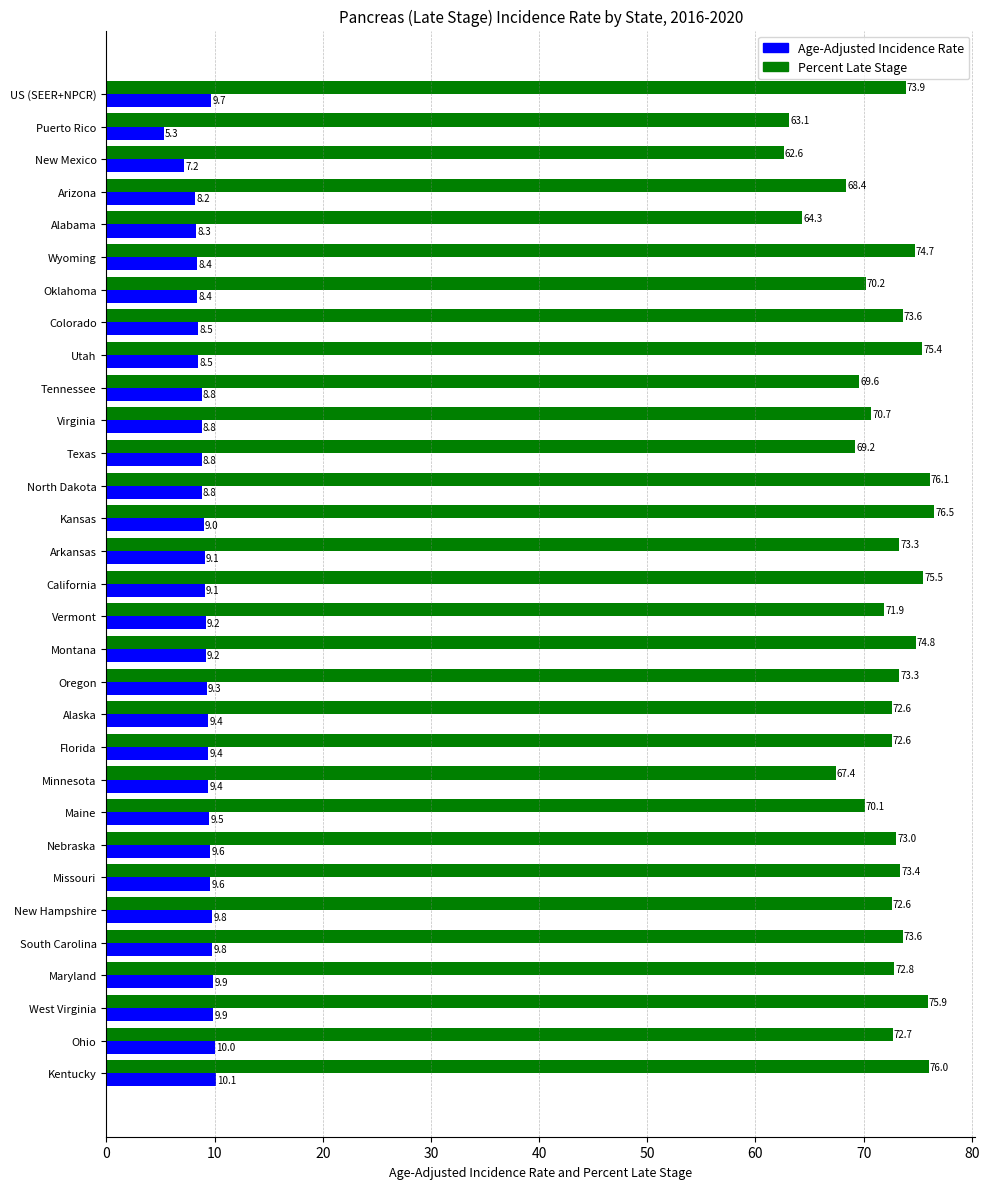

Which label corresponds to the largest value in the chart?

Kansas